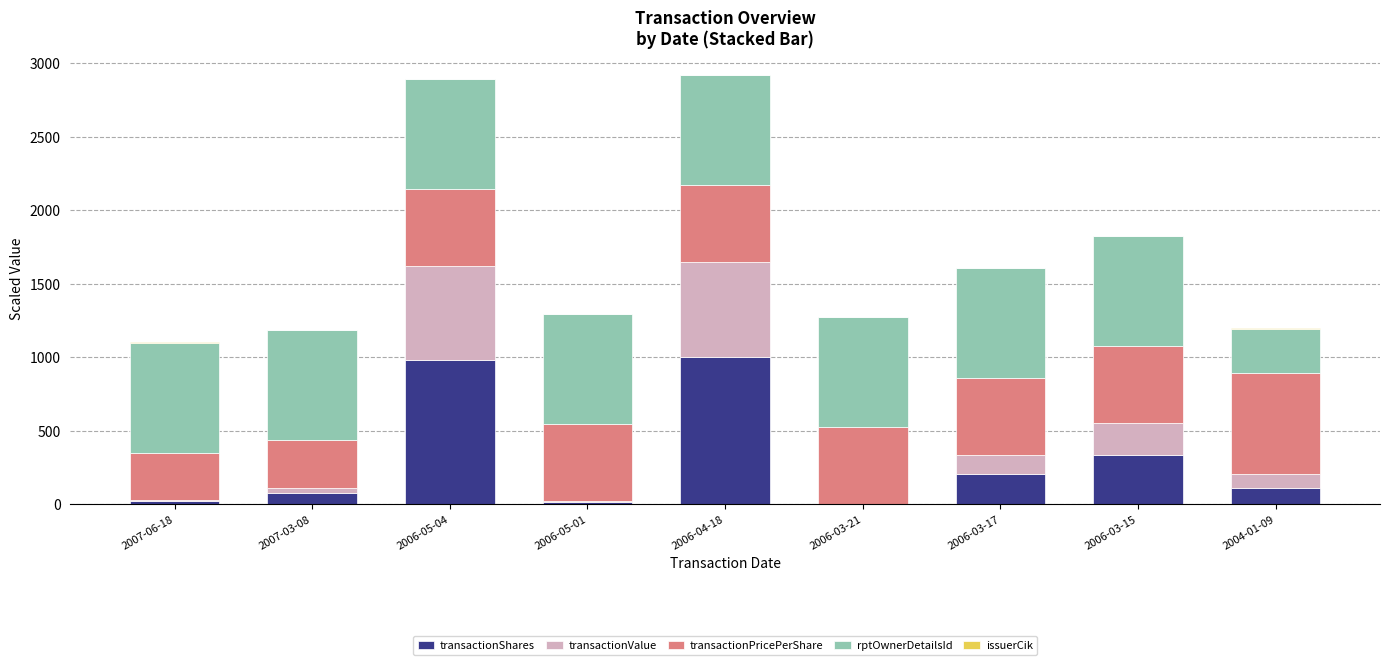

What is the sum of all transactionShares values?

2757.0